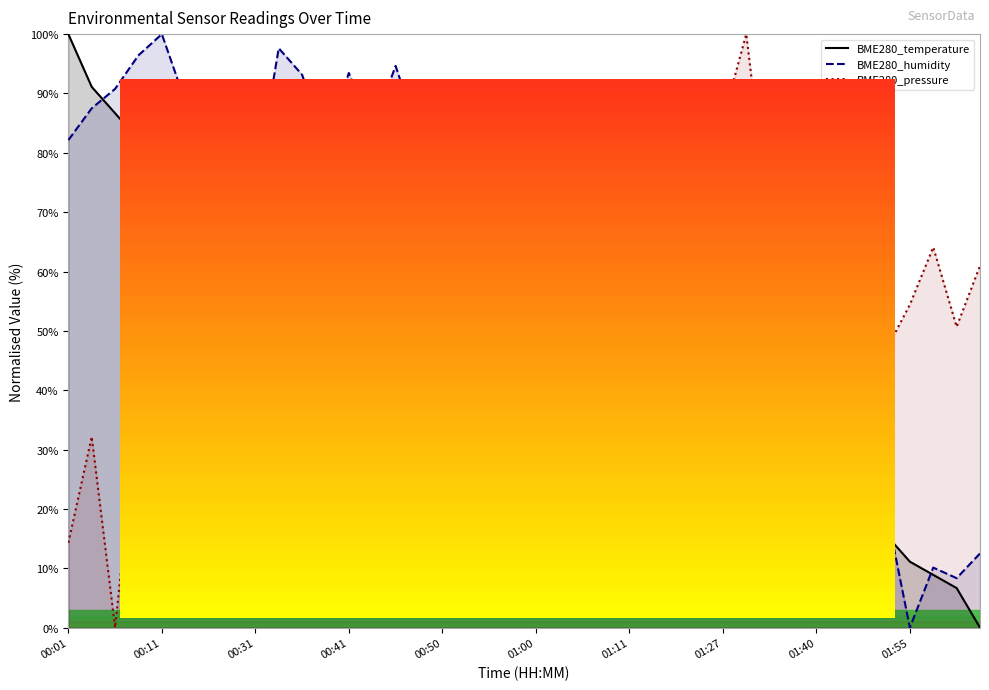

What is the maximum value for BME280_humidity?

100.0